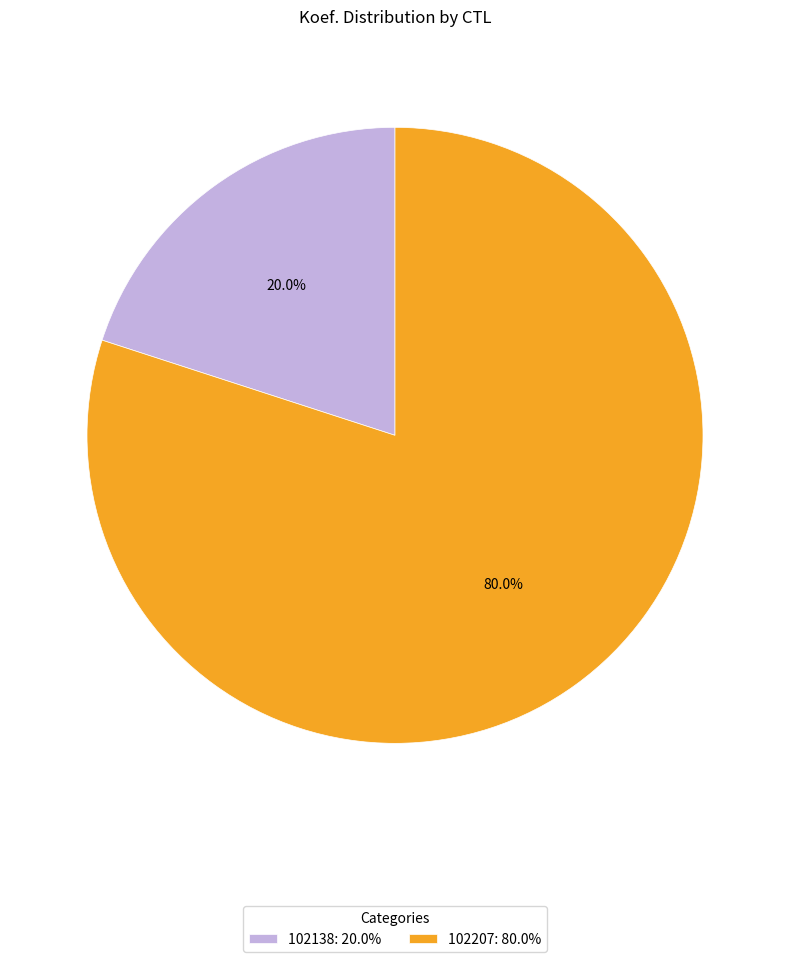

Count the number of slices in the pie.

2